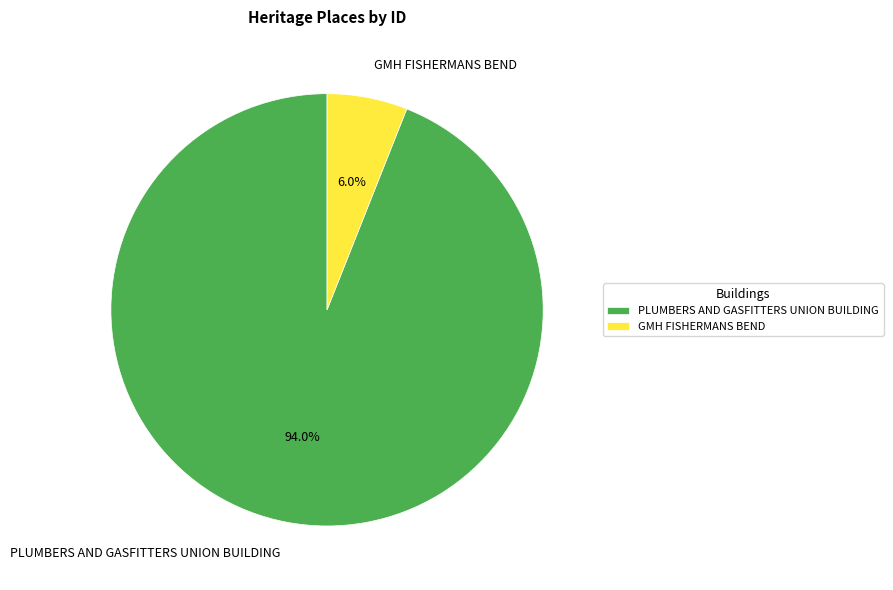

To the nearest percent, what is the difference between the PLUMBERS AND GASFITTERS UNION BUILDING and GMH FISHERMANS BEND slice percentages?

88%